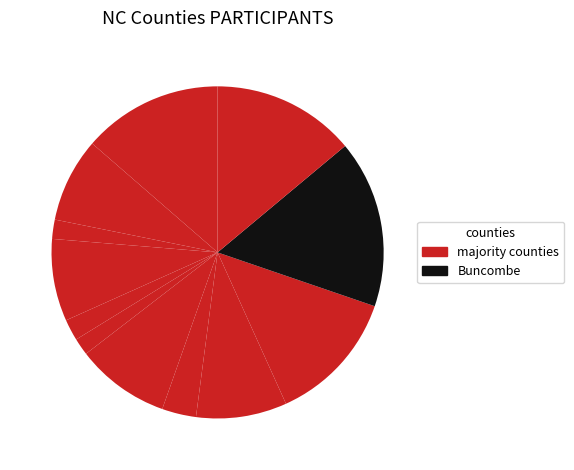

How many slices are in this pie chart?

12